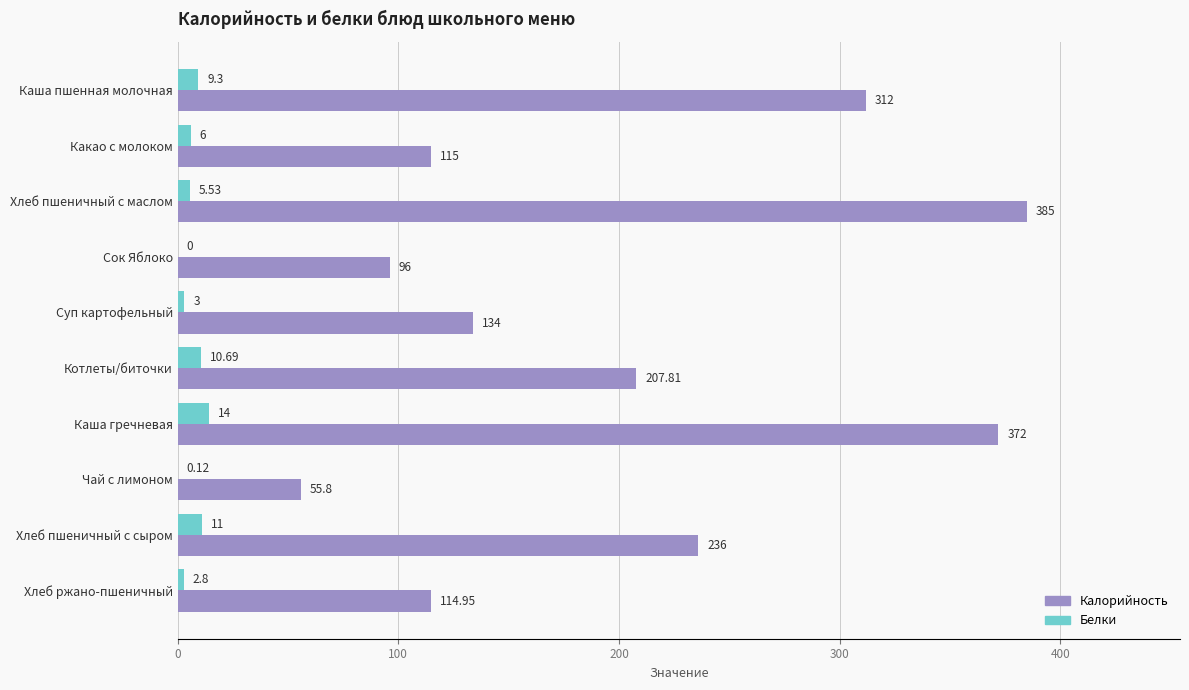

Where is Белки nearest to the value 7?

Какао с молоком